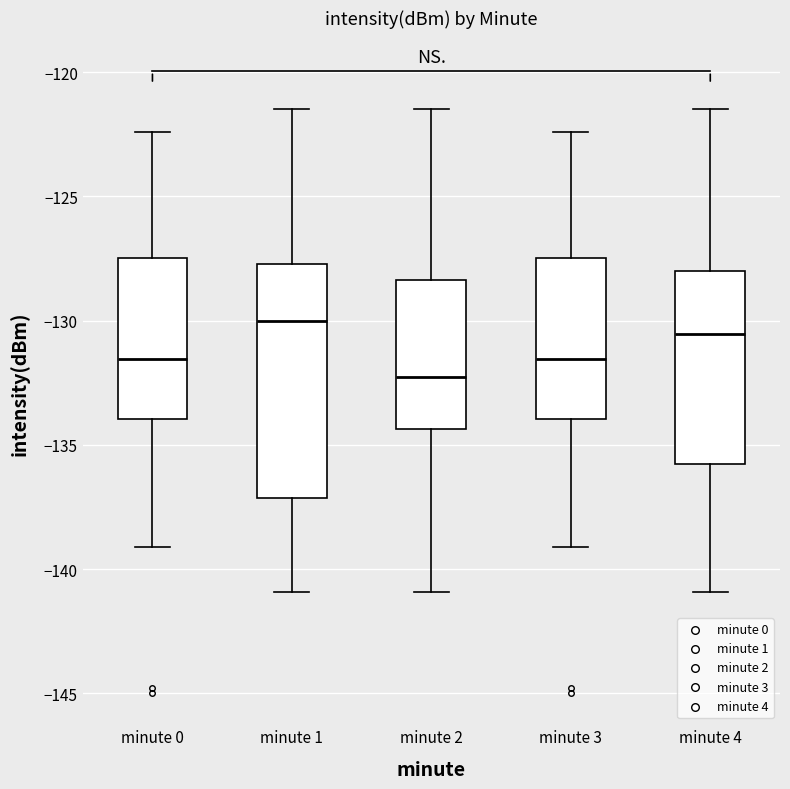

Comparing the boxes themselves (not the whiskers), which one is the tallest?

minute 1